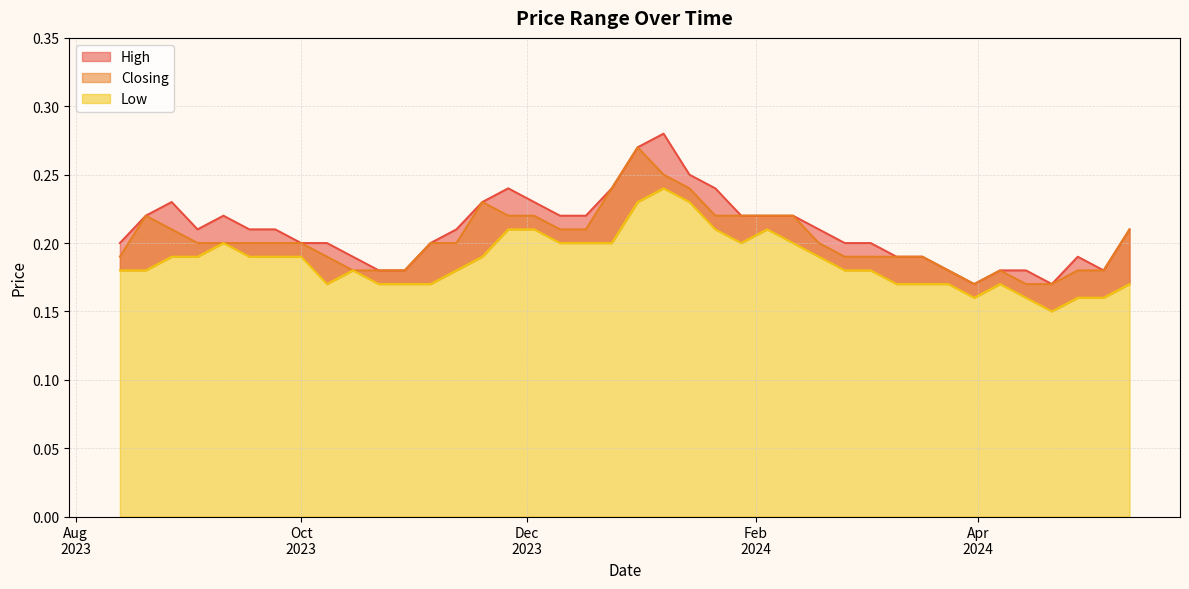

The Low series shows 0.3 at 19/11/2023. True or false?

False